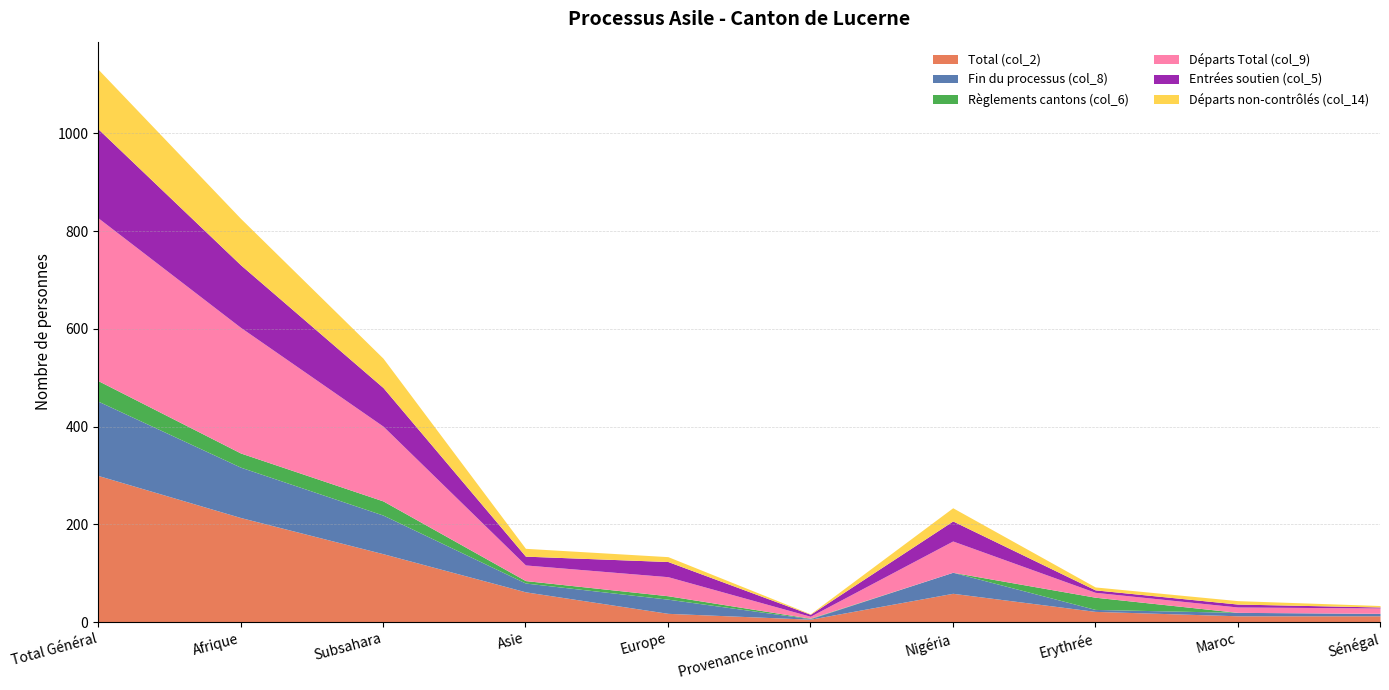

True or false: Départs Total (col_9) has a value of 15 at Sénégal.

False